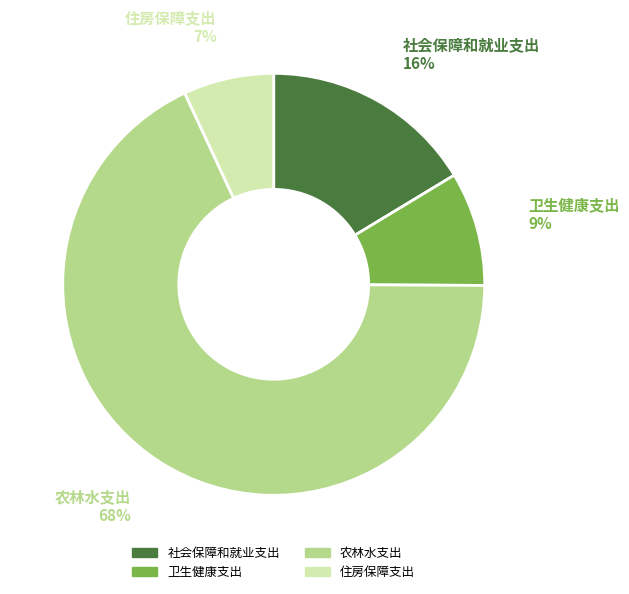

Rank the categories by value from lowest to highest.

住房保障支出, 卫生健康支出, 社会保障和就业支出, 农林水支出